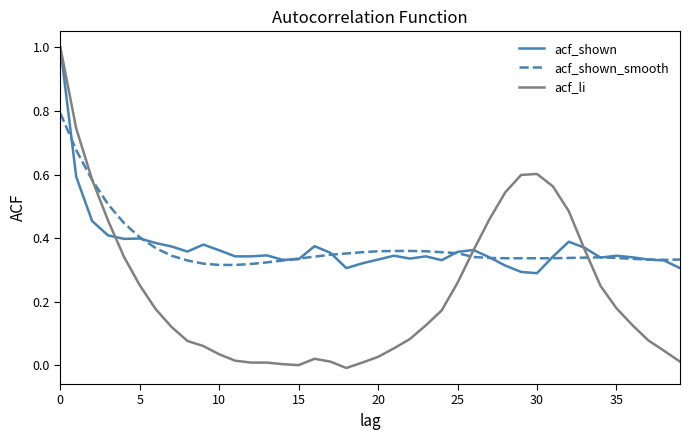

What is the maximum value shown in the chart?

1.0